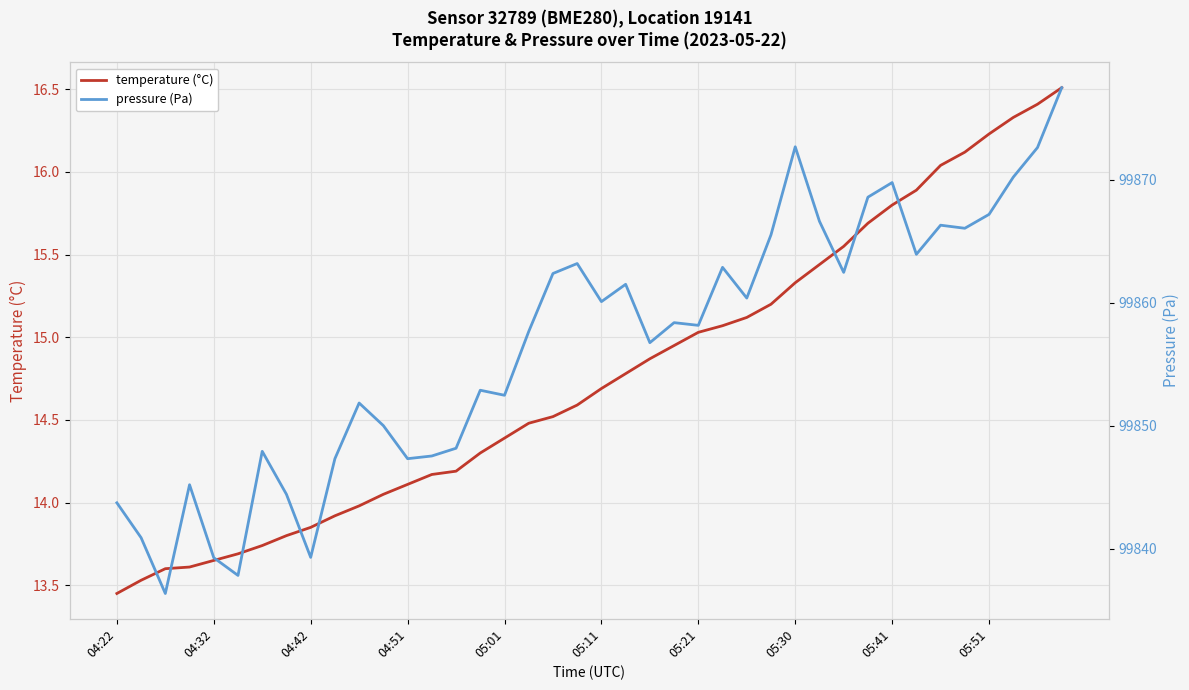

Reading left to right, list all the values displayed in this chart.

temperature (°C): 13.4	13.5	13.6	13.6	13.7	13.7	13.7	13.8	13.8	13.9	14.0	14.1	14.1	14.2	14.2	14.3	14.4	14.5	14.5	14.6	14.7	14.8	14.9	14.9	15.0	15.1	15.1	15.2	15.3	15.4	15.6	15.7	15.8	15.9	16.0	16.1	16.2	16.3	16.4	16.5
pressure (Pa): 99843.7	99840.9	99836.3	99845.2	99839.2	99837.8	99847.9	99844.4	99839.3	99847.3	99851.8	99850.0	99847.3	99847.5	99848.2	99852.9	99852.5	99857.7	99862.4	99863.2	99860.1	99861.5	99856.8	99858.4	99858.2	99862.9	99860.4	99865.5	99872.7	99866.6	99862.5	99868.6	99869.8	99863.9	99866.3	99866.1	99867.2	99870.2	99872.6	99877.5